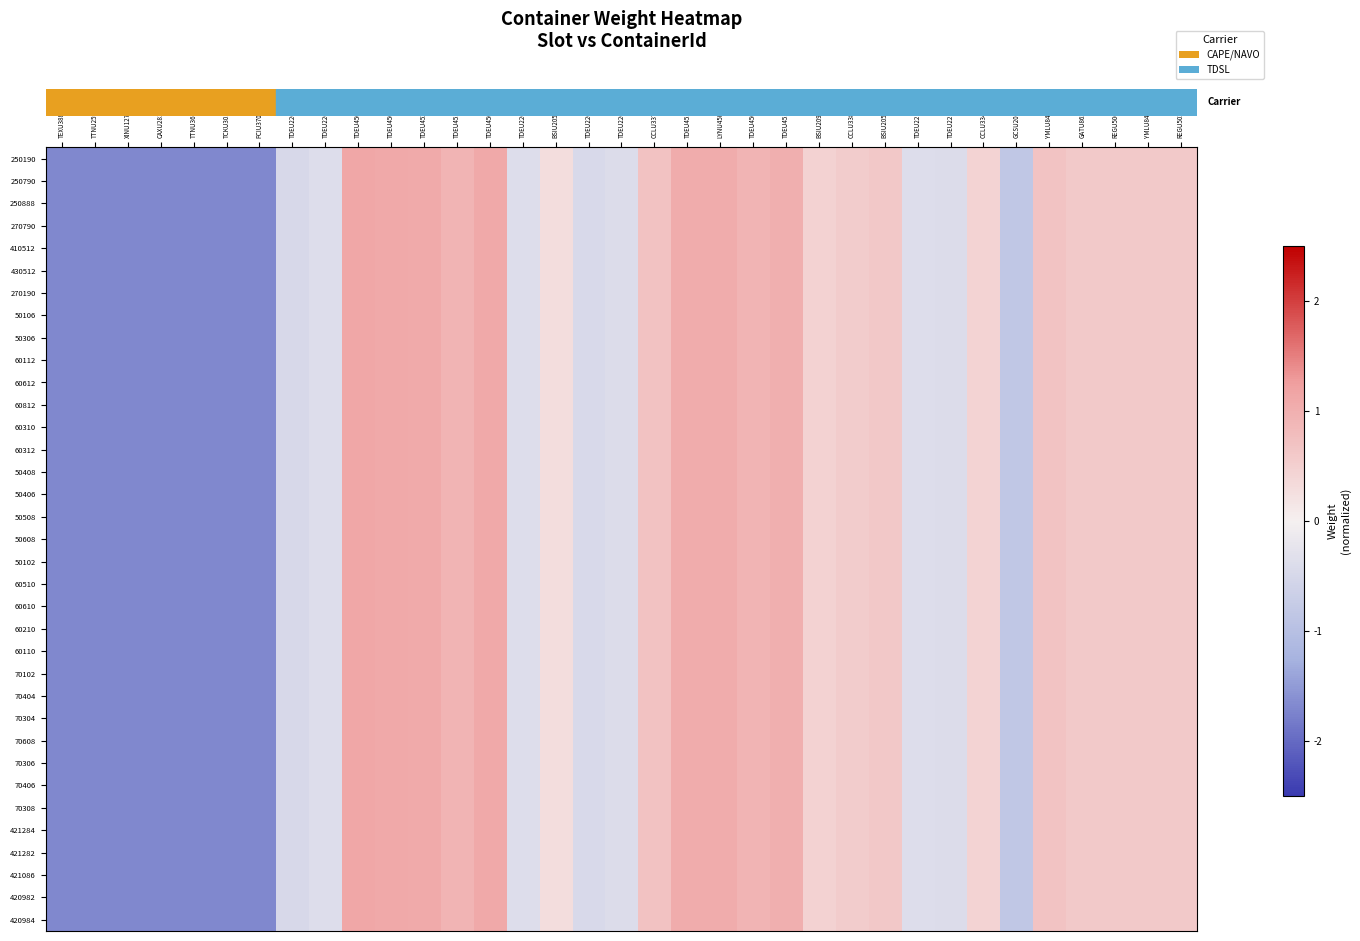

How many series are shown in this chart?

35